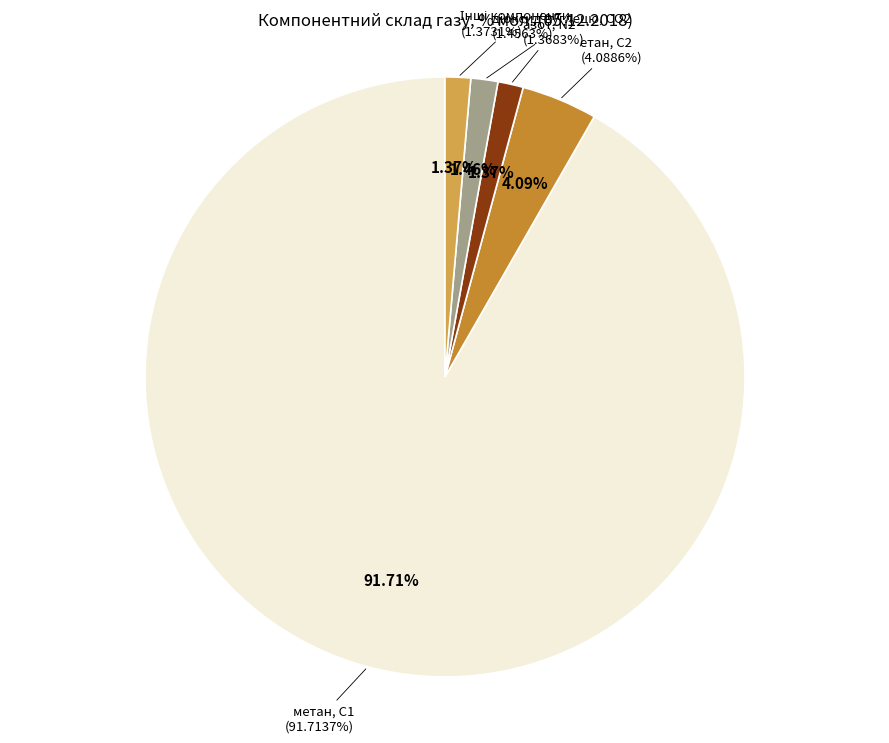

What percentage is the азот, N2 slice, to the nearest percent?

1%